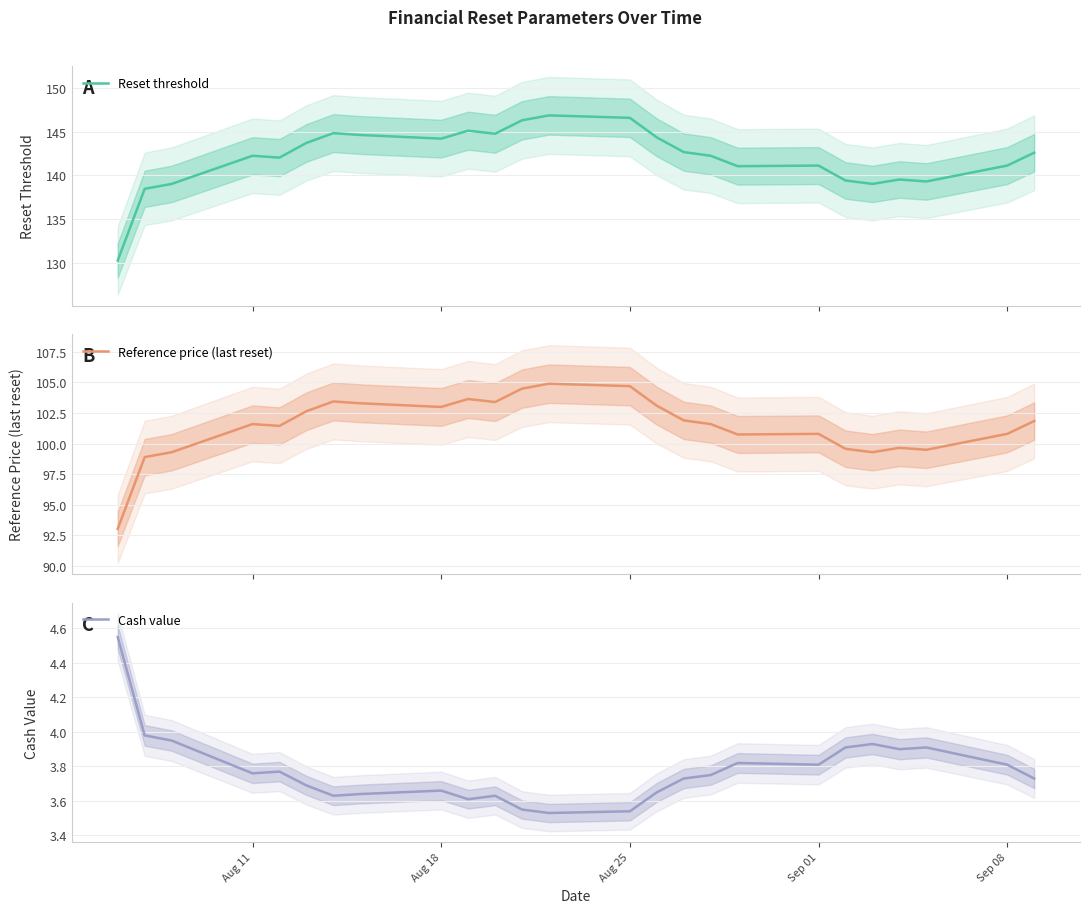

True or false: Cash value has a value of 5.5 at Aug 18.

False